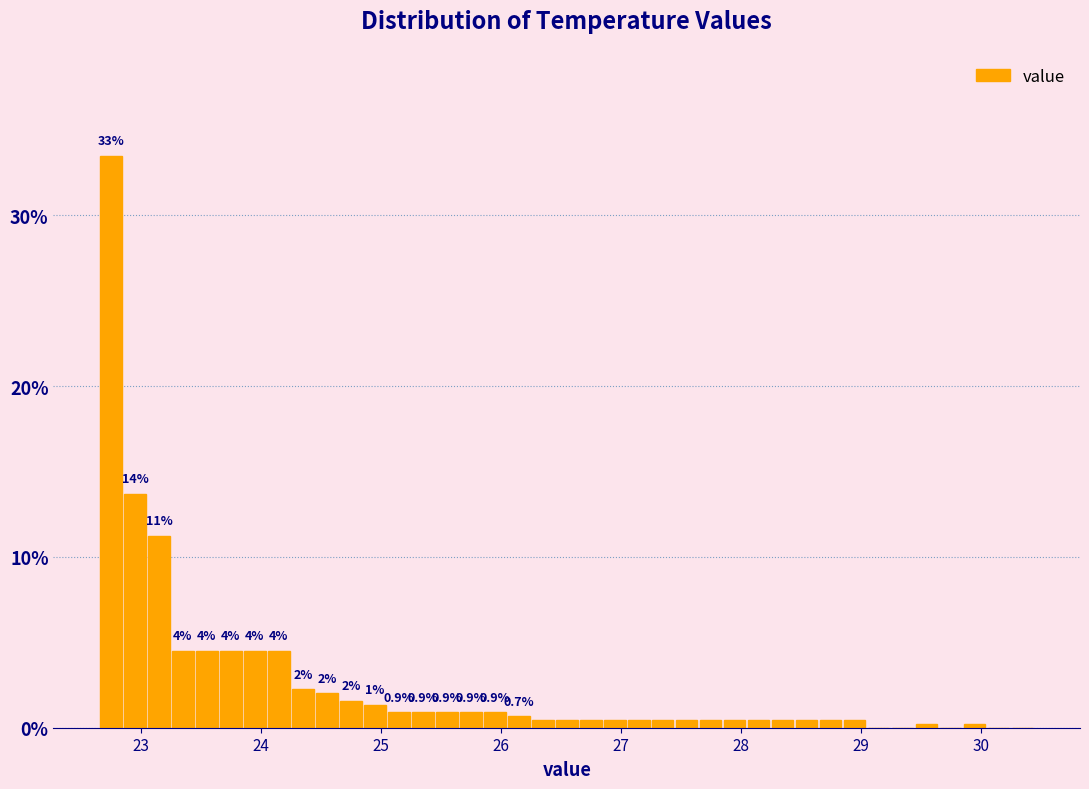

Read against the x-axis, roughly where is the centre of the tallest bar?

22.8